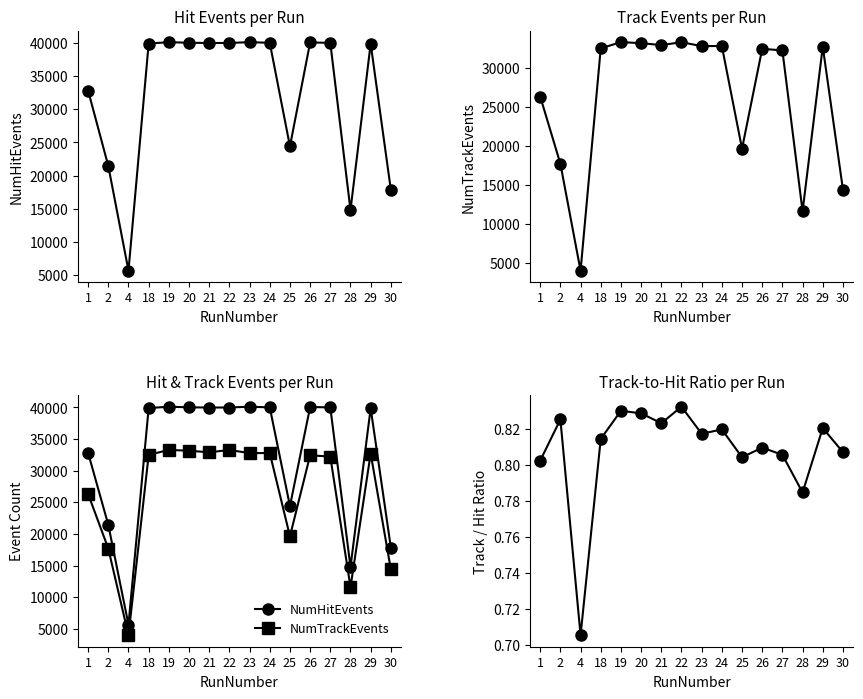

What is the spread (max minus min) of values at 21?

39992.2